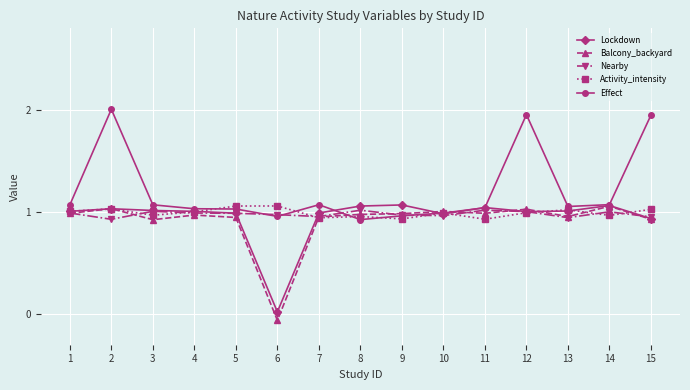

What are all the series names shown in the legend?

Lockdown, Balcony_backyard, Nearby, Activity_intensity, Effect